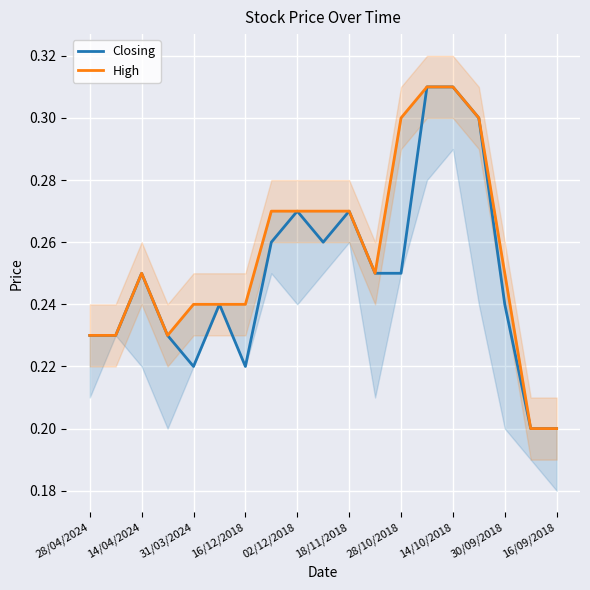

Is the value of Closing at 31/03/2024 greater than the value of High at 18/11/2018?

No